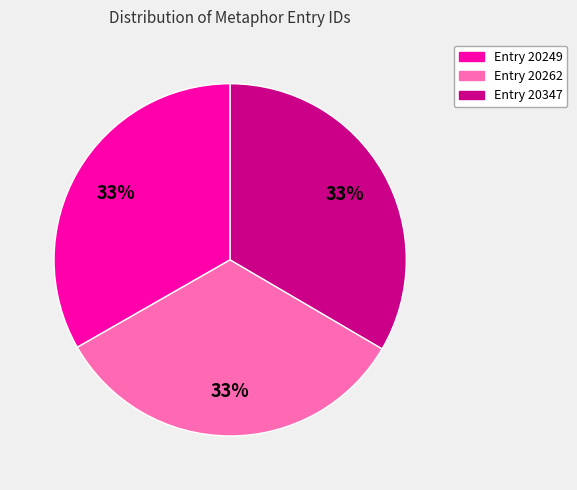

Do Entry 20347 and Entry 20249 together represent more than half of the pie?

Yes